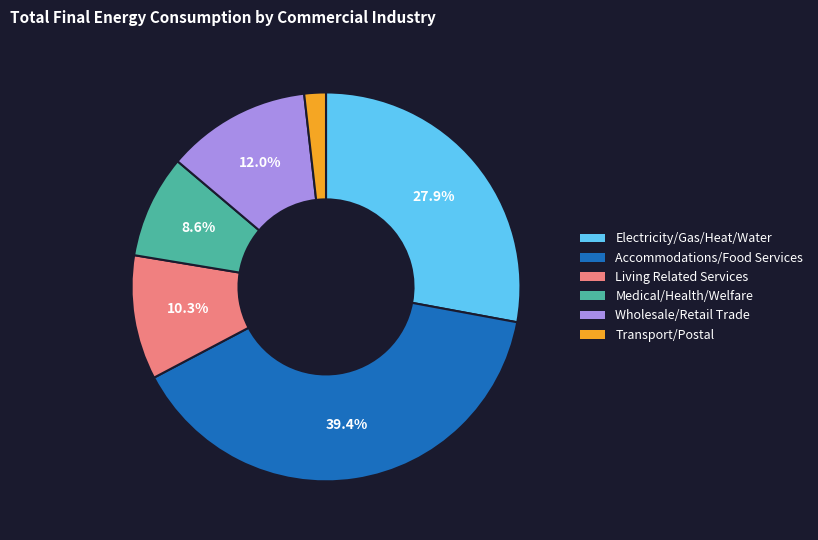

Which has a higher value, Accommodations/Food Services or Wholesale/Retail Trade?

Accommodations/Food Services